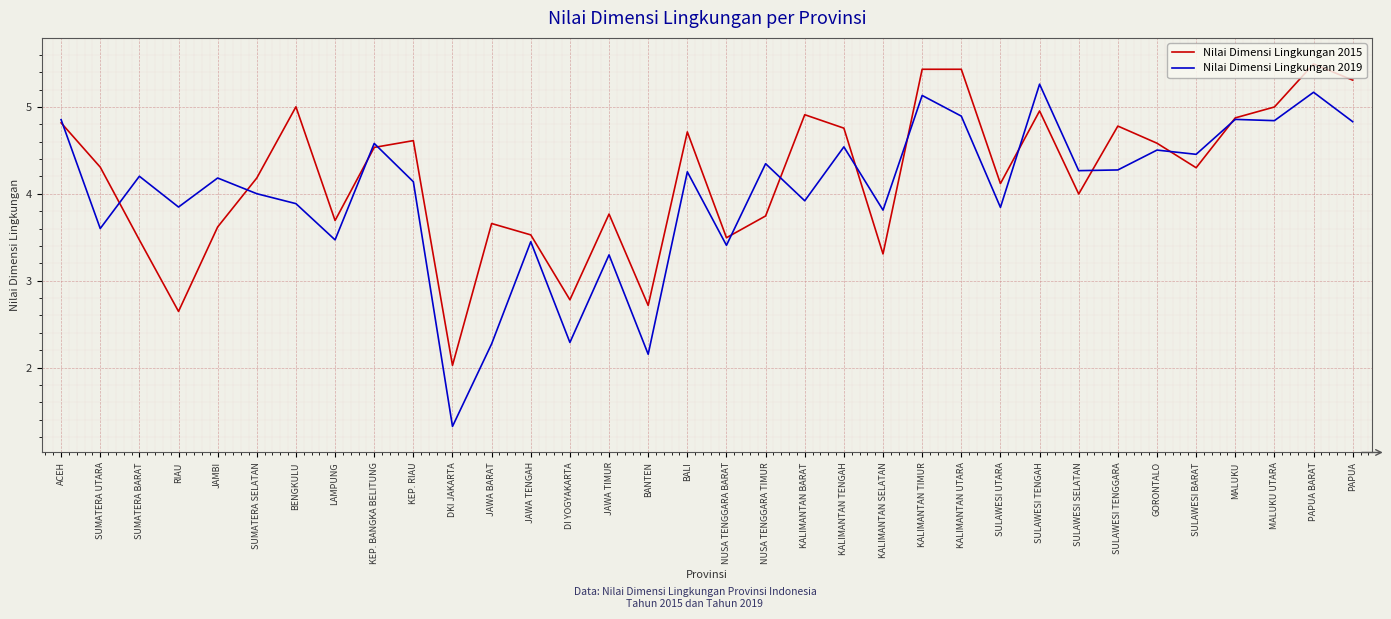

What is the difference between the maximum and minimum values in the Nilai Dimensi Lingkungan 2019 series?

3.9